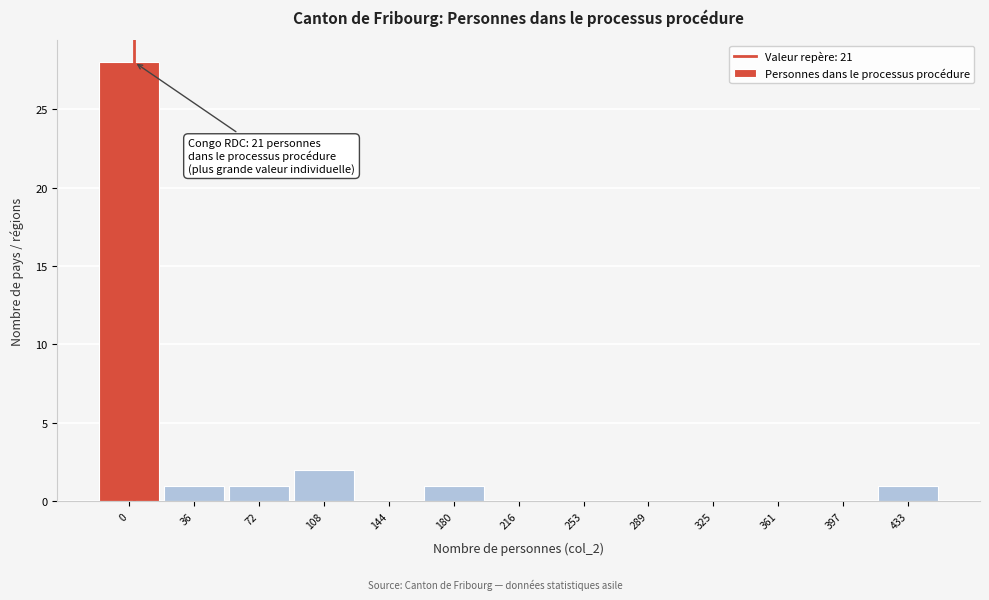

Reading left to right, what are all the values shown in this chart?

0=28	36=1	72=1	108=2	144=0	180=1	216=0	253=0	289=0	325=0	361=0	397=0	433=1